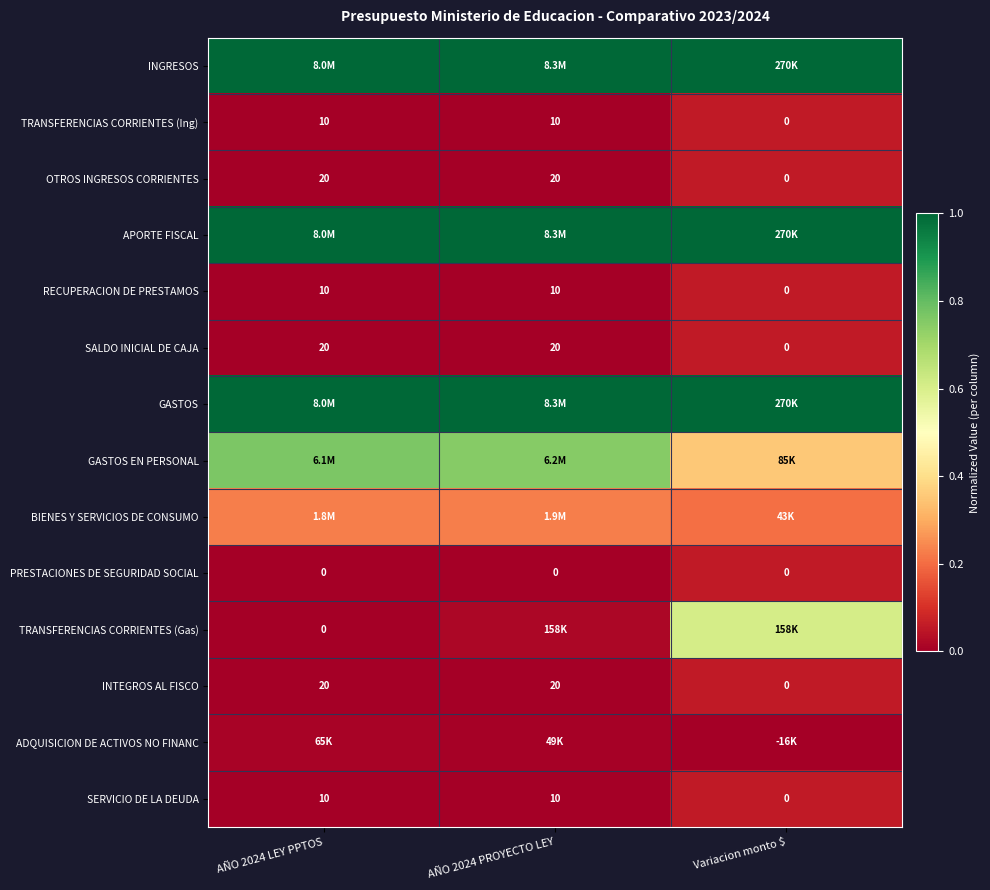

How many values in INTEGROS AL FISCO are above zero?

2